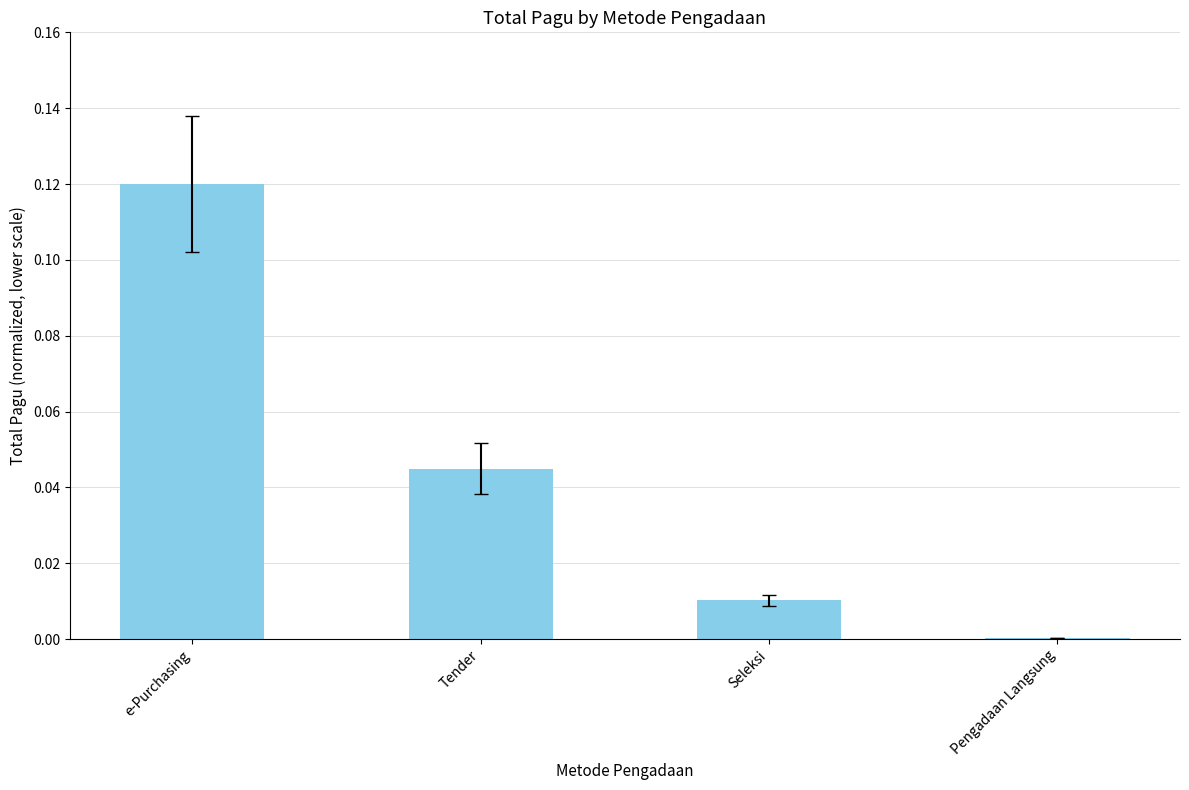

Between e-Purchasing and Tender, which is larger?

e-Purchasing